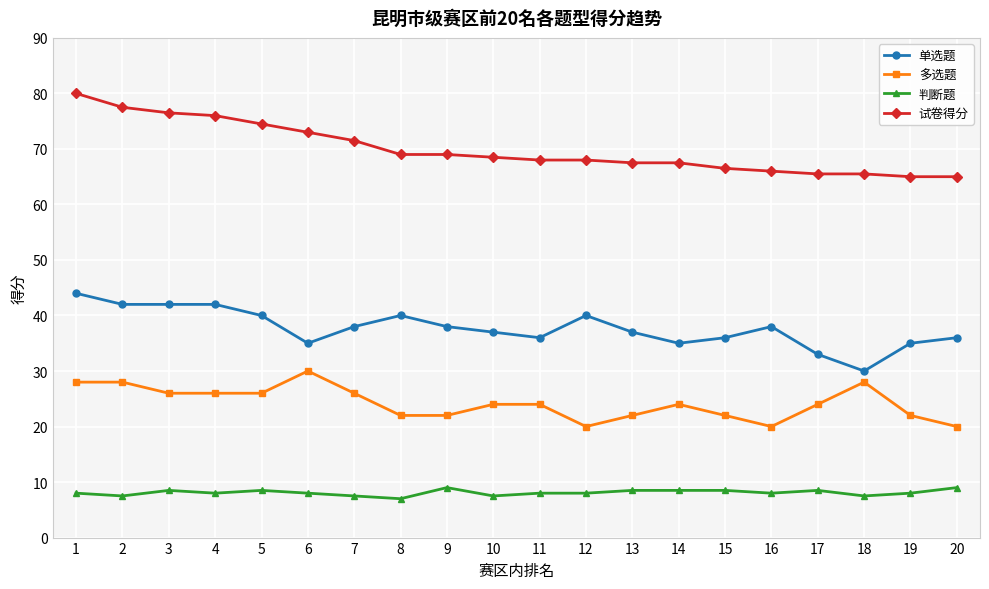

How many data points in 单选题 are less than 38?

10